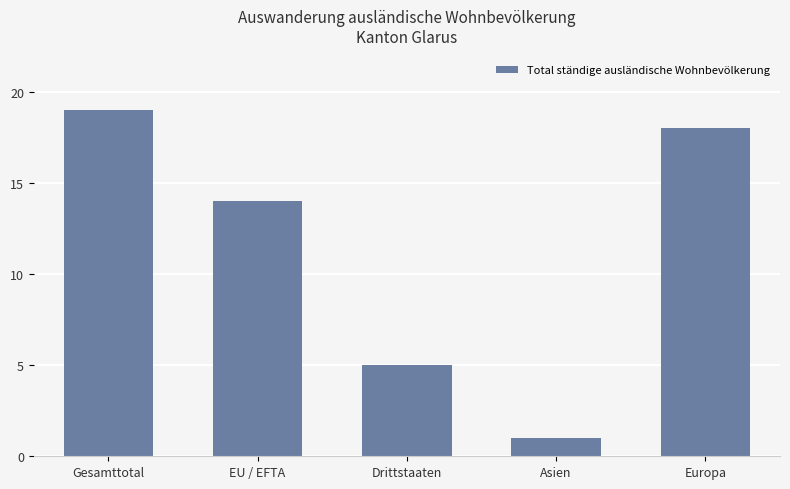

What is the approximate value at Europa?

18